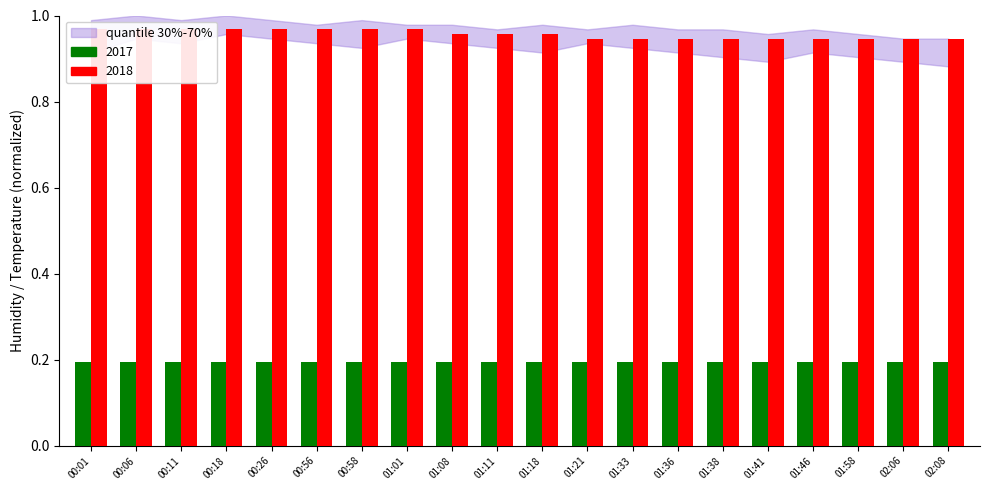

Reading right to left, what are all the values shown in this chart?

0.9	0.9	0.9	0.9	0.9	0.9	0.9	0.9	0.9	1.0	1.0	1.0	1.0	1.0	1.0	1.0	1.0	1.0	1.0	1.0